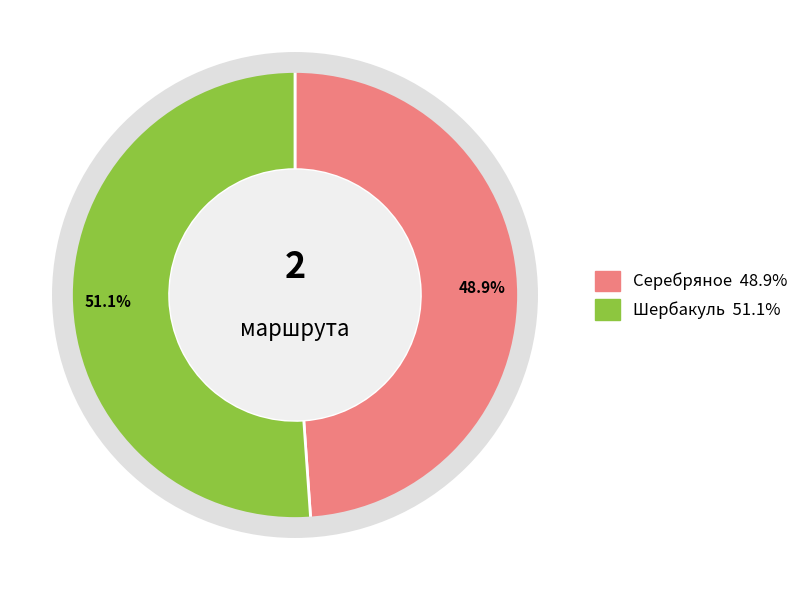

Does Серебряное account for over 50% of the chart?

No